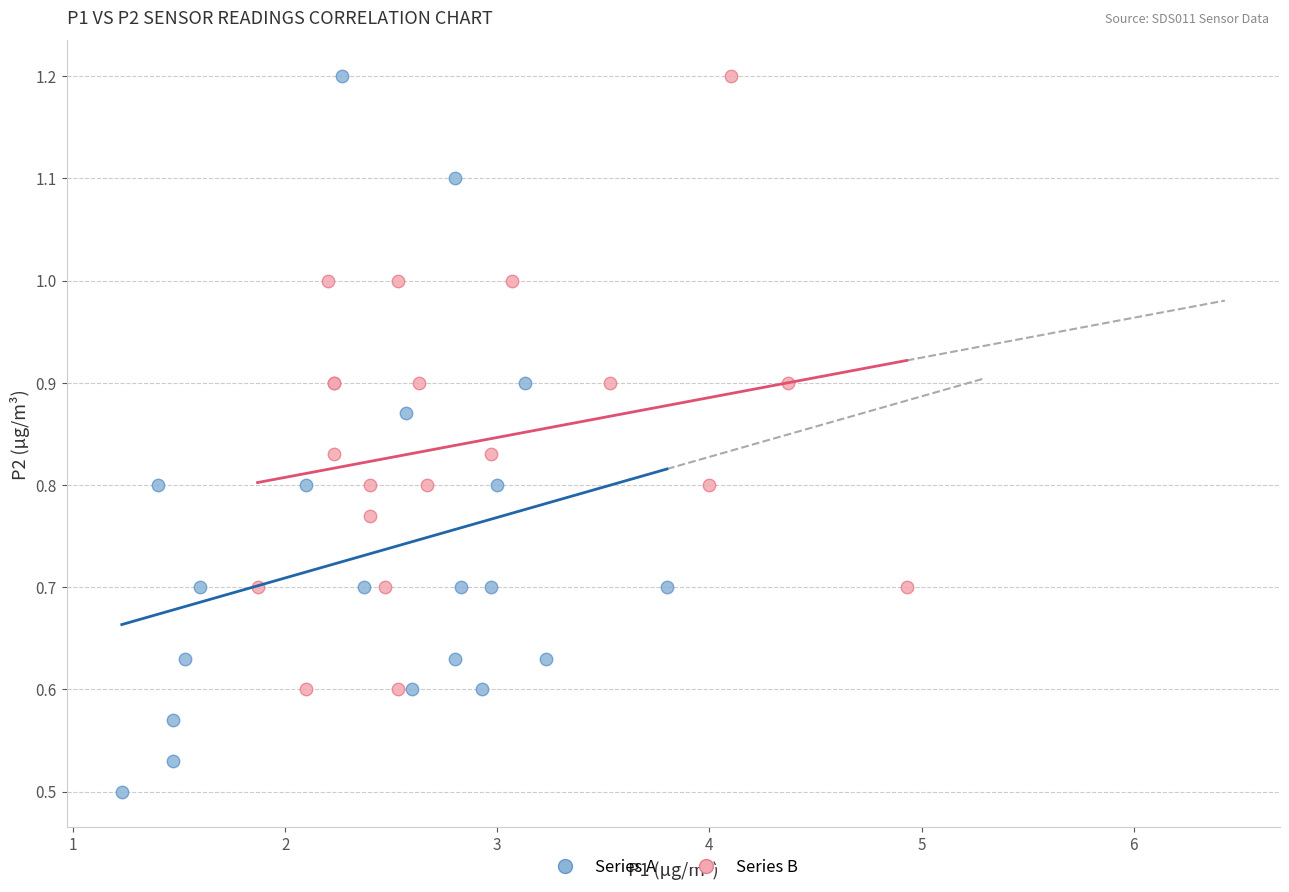

What are all the series names shown in the legend?

Series A, Series B